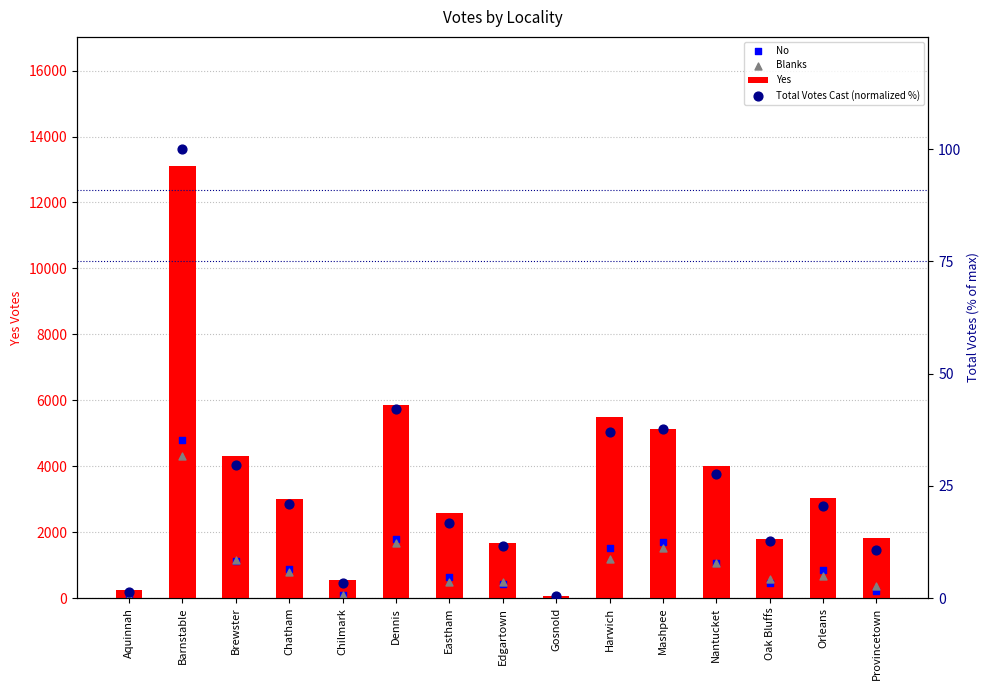

At how many categories does at least one series exceed 10912?

1